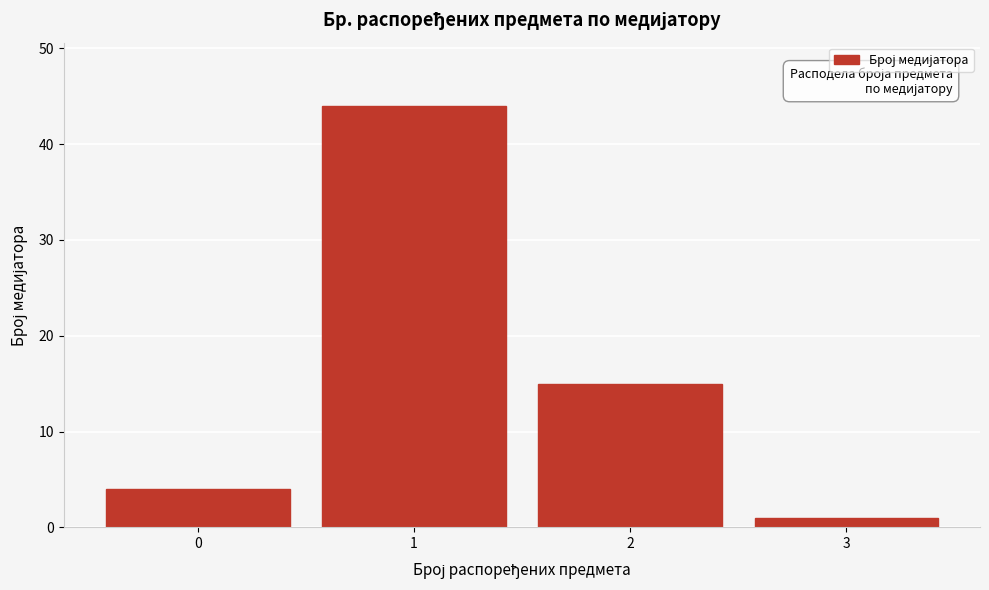

Reading left to right, transcribe this chart: for each bar, give the range it covers on the x-axis and its height. The values are not printed on the chart, so give them approximately, as read against the axis.

-0.5 to 0.5: 4
0.5 to 1.5: 44
1.5 to 2.5: 15
2.5 to 3.5: 1